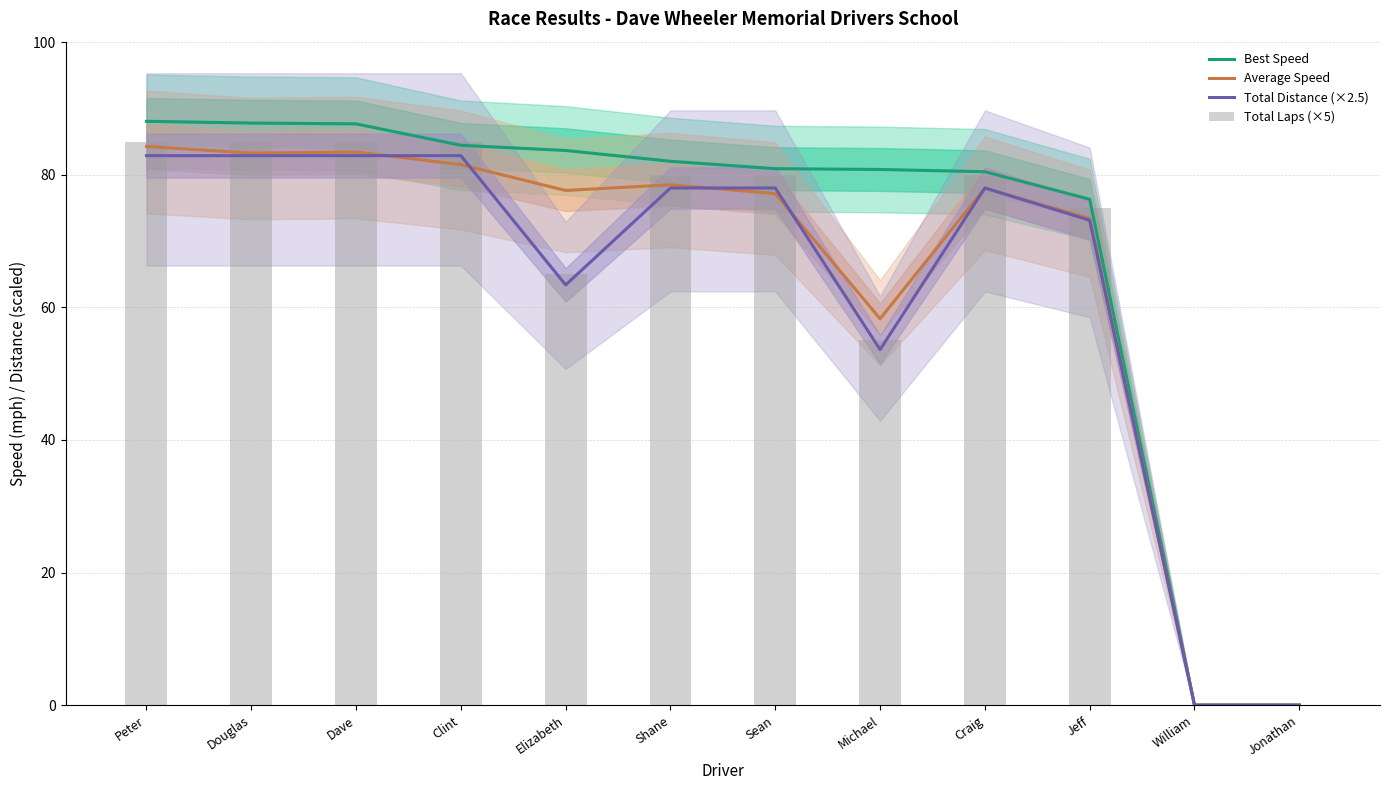

How many groups of bars are there?

12